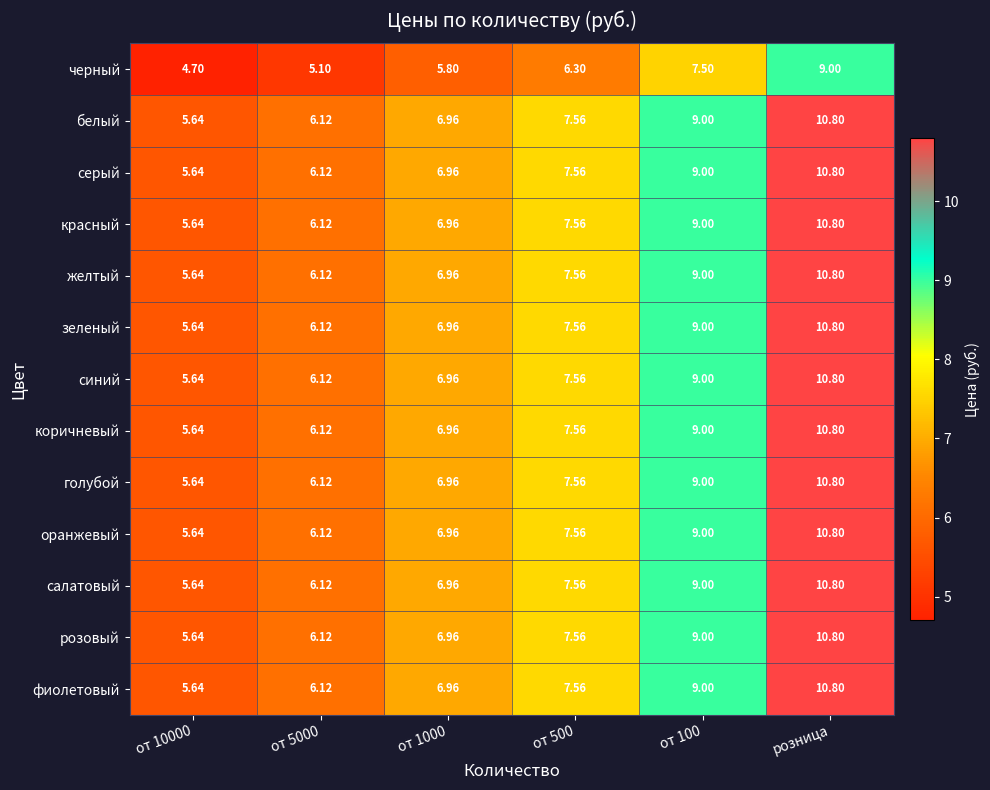

Count the number of categories in the chart.

6